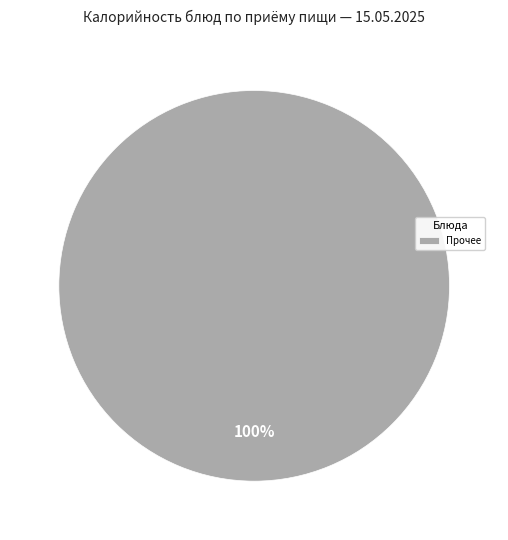

How many slices are in this pie chart?

1